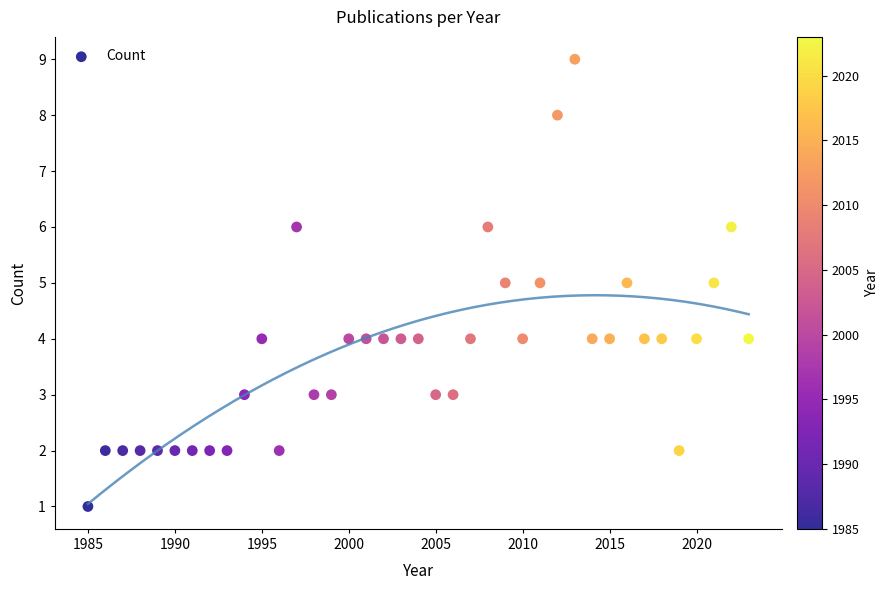

What is the range of Y values (max minus min)?

8